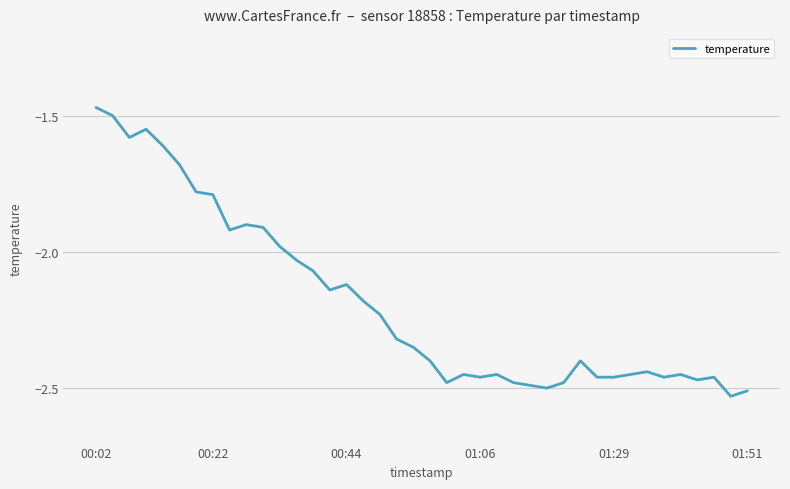

Reading right to left, transcribe all the data shown in this chart.

-2.5	-2.5	-2.5	-2.5	-2.5	-2.5	-2.4	-2.5	-2.5	-2.5	-2.4	-2.5	-2.5	-2.5	-2.5	-2.5	-2.5	-2.5	-2.5	-2.4	-2.4	-2.3	-2.2	-2.2	-2.1	-2.1	-2.1	-2.0	-2.0	-1.9	-1.9	-1.9	-1.8	-1.8	-1.7	-1.6	-1.6	-1.6	-1.5	-1.5